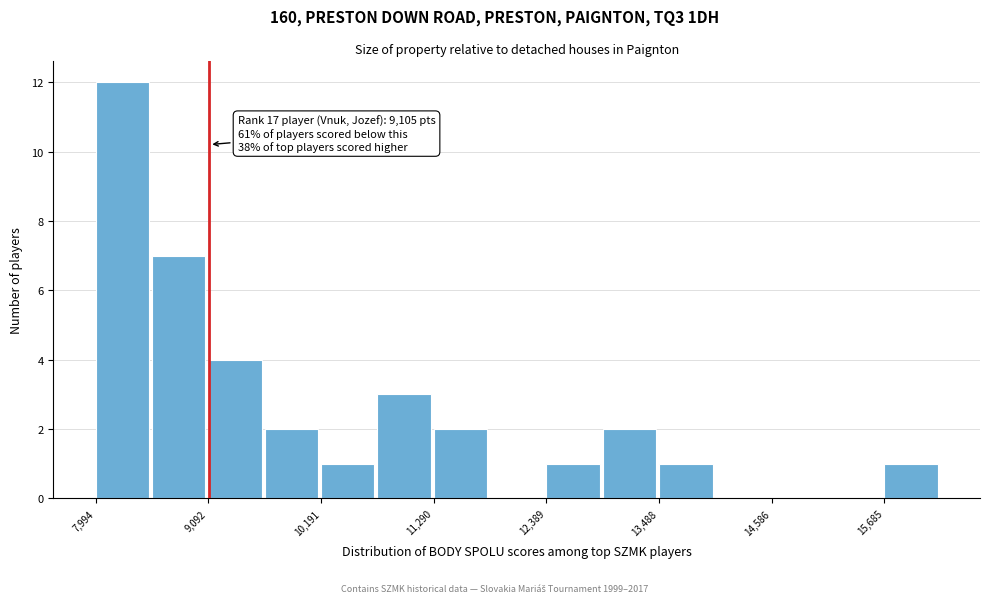

Around what value on the x-axis is the tallest bar? Give the approximate position of its centre, as read against the axis.

8200